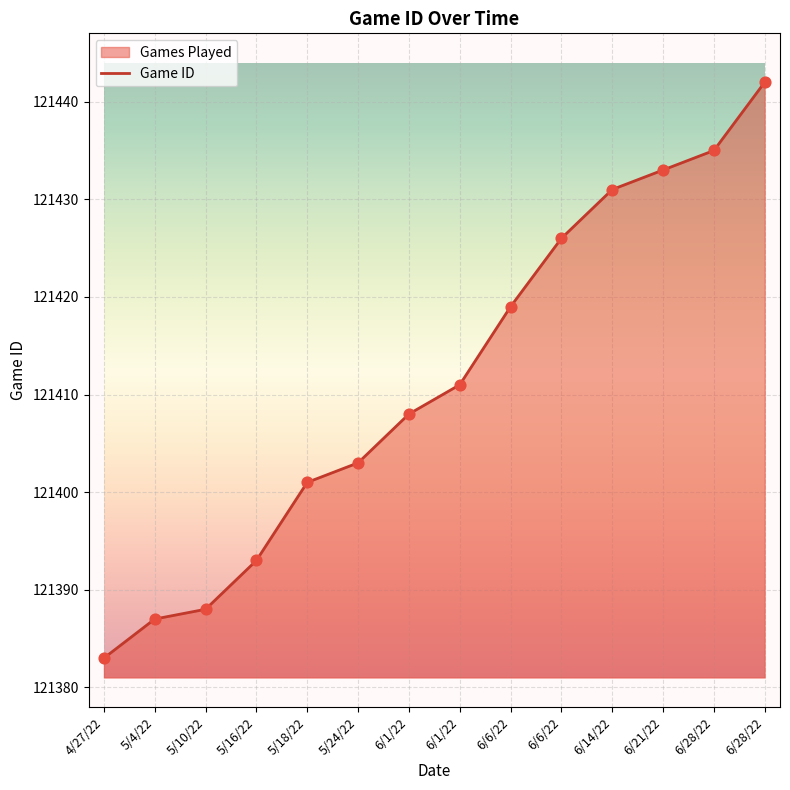

Which has a higher value, 5/4/22 or 4/27/22?

5/4/22